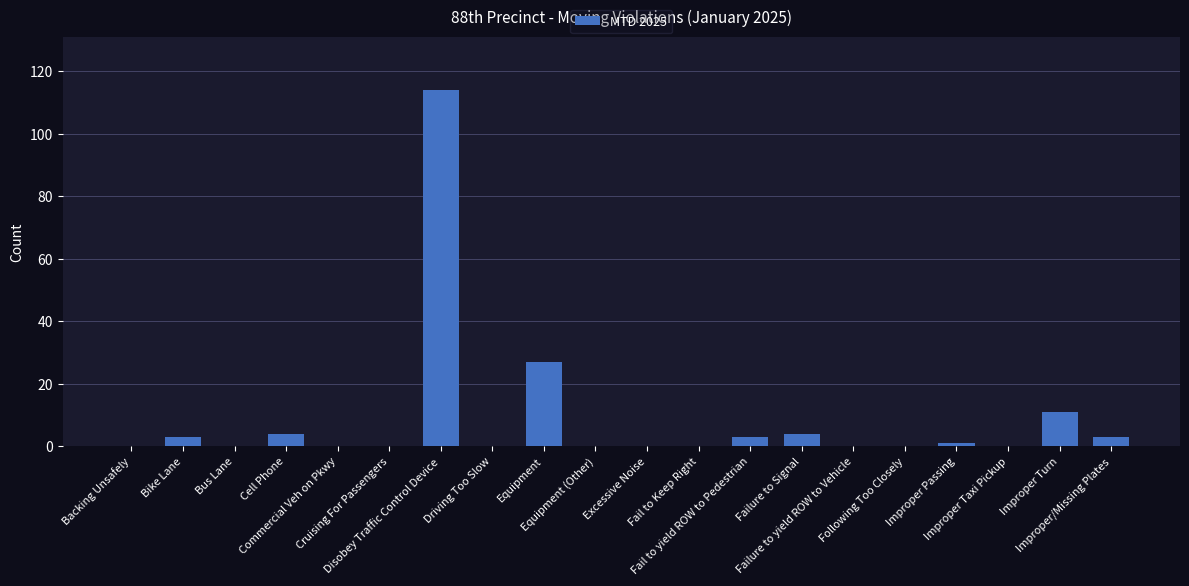

What is the greatest value displayed?

114